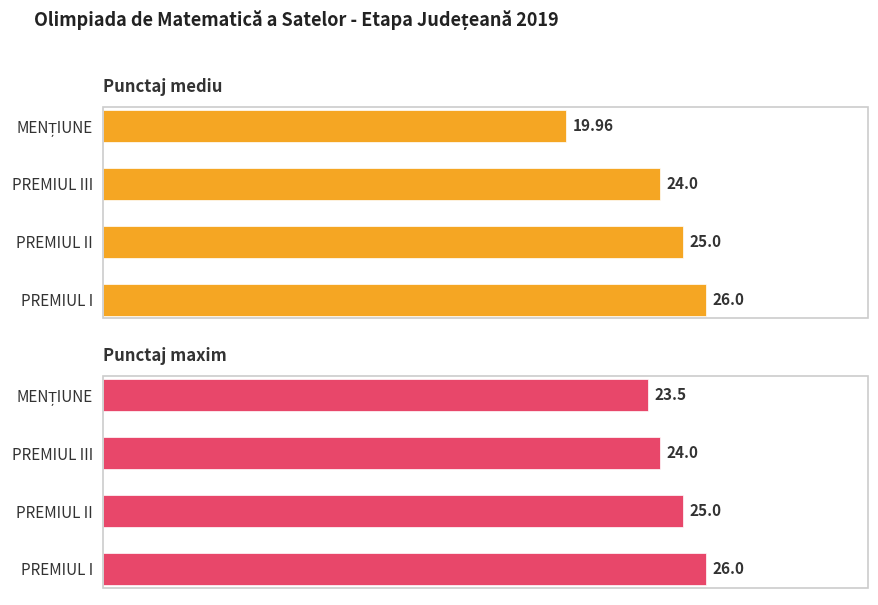

What is the approximate value of Punctaj maxim at PREMIUL II?

25.0